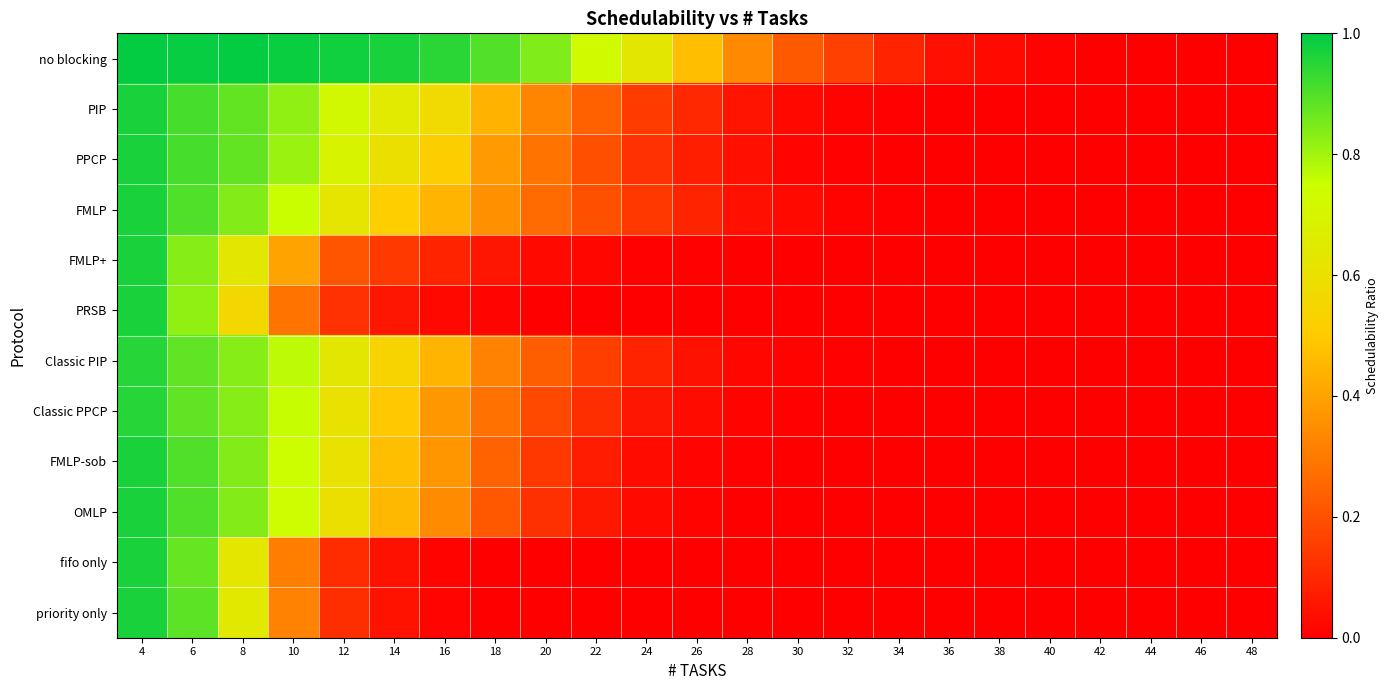

Reading right to left, extract all data points from this chart.

no blocking: 48=0.0	46=0.0	44=0.0	42=0.0	40=0.0	38=0.0	36=0.0	34=0.1	32=0.2	30=0.2	28=0.3	26=0.5	24=0.6	22=0.7	20=0.8	18=0.9	16=0.9	14=1.0	12=1.0	10=1.0	8=1.0	6=1.0	4=1.0
PIP: 48=0.0	46=0.0	44=0.0	42=0.0	40=0.0	38=0.0	36=0.0	34=0.0	32=0.0	30=0.0	28=0.1	26=0.1	24=0.1	22=0.2	20=0.3	18=0.4	16=0.6	14=0.6	12=0.7	10=0.8	8=0.9	6=0.9	4=1.0
PPCP: 48=0.0	46=0.0	44=0.0	42=0.0	40=0.0	38=0.0	36=0.0	34=0.0	32=0.0	30=0.0	28=0.0	26=0.1	24=0.1	22=0.2	20=0.3	18=0.4	16=0.5	14=0.6	12=0.7	10=0.8	8=0.9	6=0.9	4=1.0
FMLP: 48=0.0	46=0.0	44=0.0	42=0.0	40=0.0	38=0.0	36=0.0	34=0.0	32=0.0	30=0.0	28=0.0	26=0.1	24=0.1	22=0.2	20=0.3	18=0.4	16=0.4	14=0.5	12=0.6	10=0.8	8=0.8	6=0.9	4=1.0
FMLP+: 48=0.0	46=0.0	44=0.0	42=0.0	40=0.0	38=0.0	36=0.0	34=0.0	32=0.0	30=0.0	28=0.0	26=0.0	24=0.0	22=0.0	20=0.0	18=0.1	16=0.1	14=0.1	12=0.2	10=0.4	8=0.6	6=0.8	4=1.0
PRSB: 48=0.0	46=0.0	44=0.0	42=0.0	40=0.0	38=0.0	36=0.0	34=0.0	32=0.0	30=0.0	28=0.0	26=0.0	24=0.0	22=0.0	20=0.0	18=0.0	16=0.0	14=0.1	12=0.1	10=0.3	8=0.6	6=0.8	4=1.0
Classic PIP: 48=0.0	46=0.0	44=0.0	42=0.0	40=0.0	38=0.0	36=0.0	34=0.0	32=0.0	30=0.0	28=0.0	26=0.0	24=0.1	22=0.2	20=0.2	18=0.3	16=0.4	14=0.5	12=0.6	10=0.8	8=0.8	6=0.9	4=1.0
Classic PPCP: 48=0.0	46=0.0	44=0.0	42=0.0	40=0.0	38=0.0	36=0.0	34=0.0	32=0.0	30=0.0	28=0.0	26=0.0	24=0.1	22=0.1	20=0.2	18=0.3	16=0.4	14=0.5	12=0.6	10=0.8	8=0.8	6=0.9	4=1.0
FMLP-sob: 48=0.0	46=0.0	44=0.0	42=0.0	40=0.0	38=0.0	36=0.0	34=0.0	32=0.0	30=0.0	28=0.0	26=0.0	24=0.0	22=0.1	20=0.1	18=0.2	16=0.4	14=0.5	12=0.6	10=0.7	8=0.8	6=0.9	4=1.0
OMLP: 48=0.0	46=0.0	44=0.0	42=0.0	40=0.0	38=0.0	36=0.0	34=0.0	32=0.0	30=0.0	28=0.0	26=0.0	24=0.0	22=0.1	20=0.1	18=0.2	16=0.3	14=0.4	12=0.6	10=0.7	8=0.8	6=0.9	4=1.0
fifo only: 48=0.0	46=0.0	44=0.0	42=0.0	40=0.0	38=0.0	36=0.0	34=0.0	32=0.0	30=0.0	28=0.0	26=0.0	24=0.0	22=0.0	20=0.0	18=0.0	16=0.0	14=0.0	12=0.1	10=0.3	8=0.6	6=0.9	4=1.0
priority only: 48=0.0	46=0.0	44=0.0	42=0.0	40=0.0	38=0.0	36=0.0	34=0.0	32=0.0	30=0.0	28=0.0	26=0.0	24=0.0	22=0.0	20=0.0	18=0.0	16=0.0	14=0.0	12=0.1	10=0.3	8=0.6	6=0.9	4=1.0